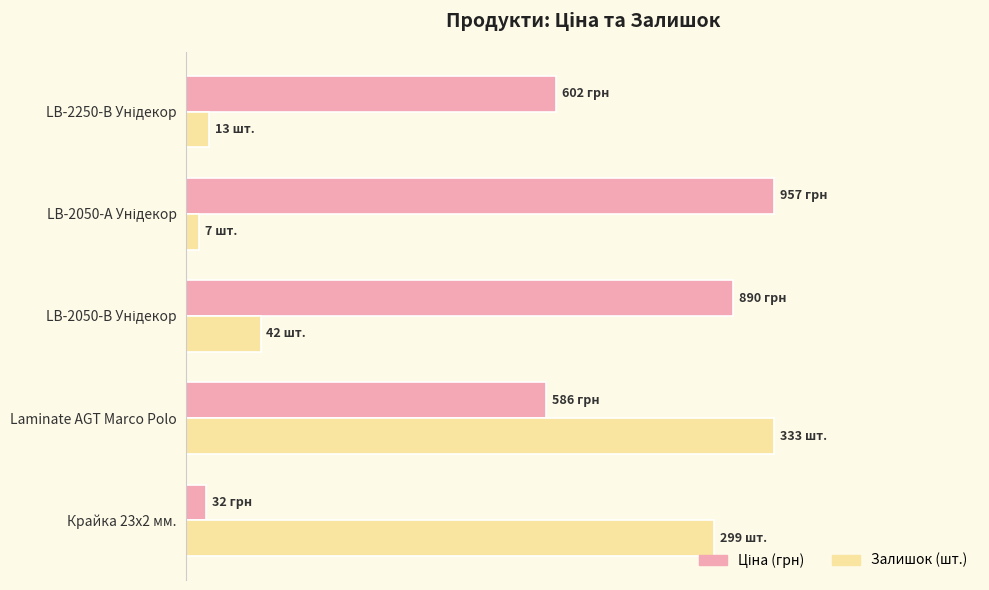

True or false: Ціна (тис.) has a value of 32.0 at Крайка 23x2 мм..

True